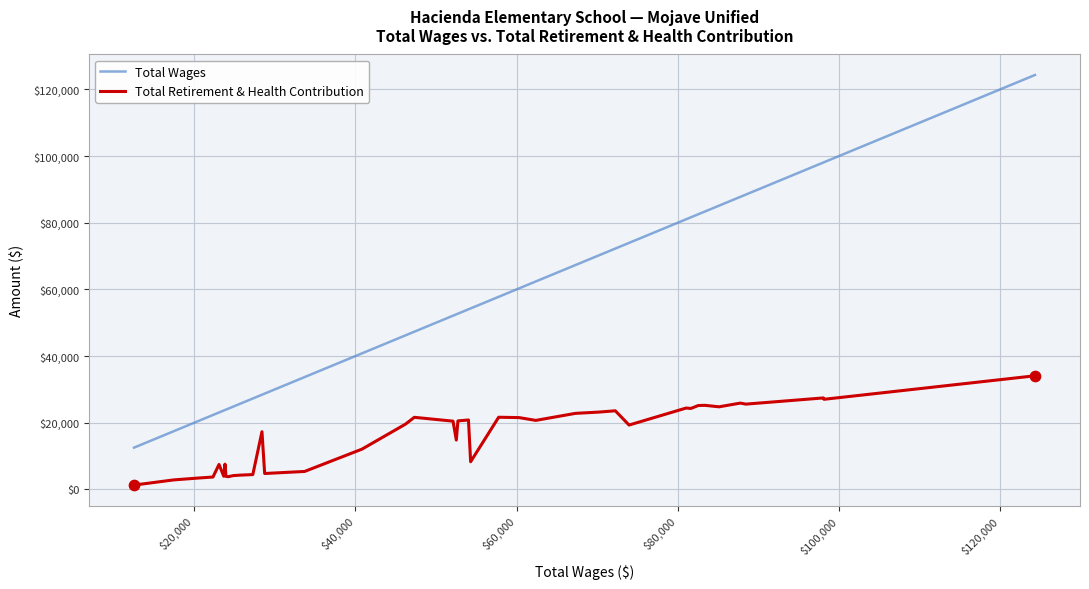

What are all the series names shown in the legend?

Total Wages, Total Retirement & Health Contribution